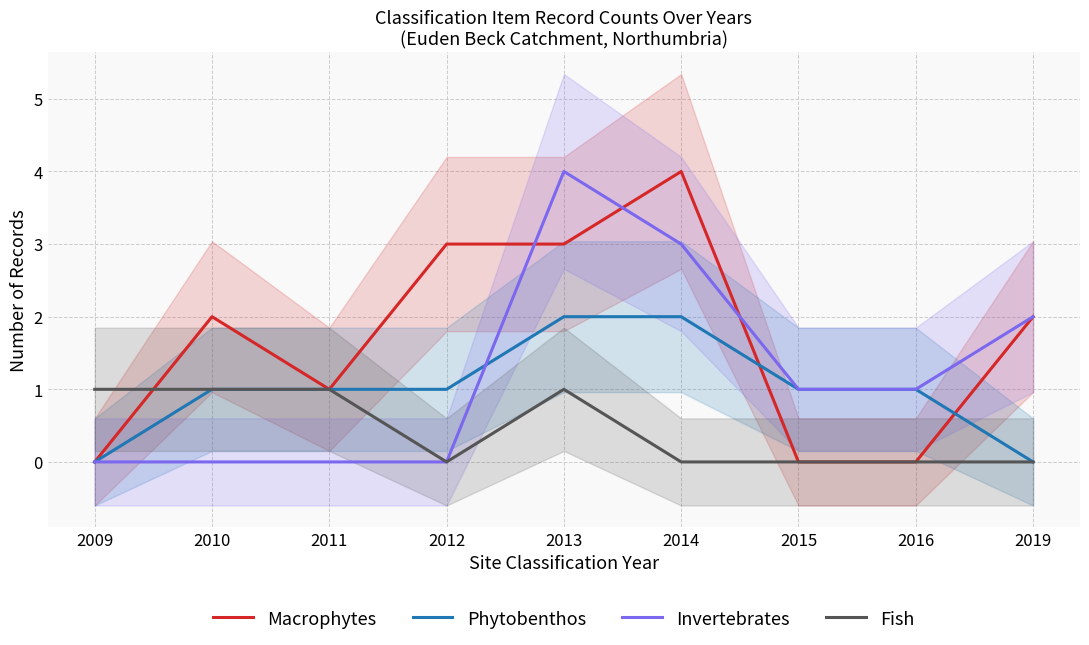

What is the sum of the Invertebrates values at 2014 and 2015?

4